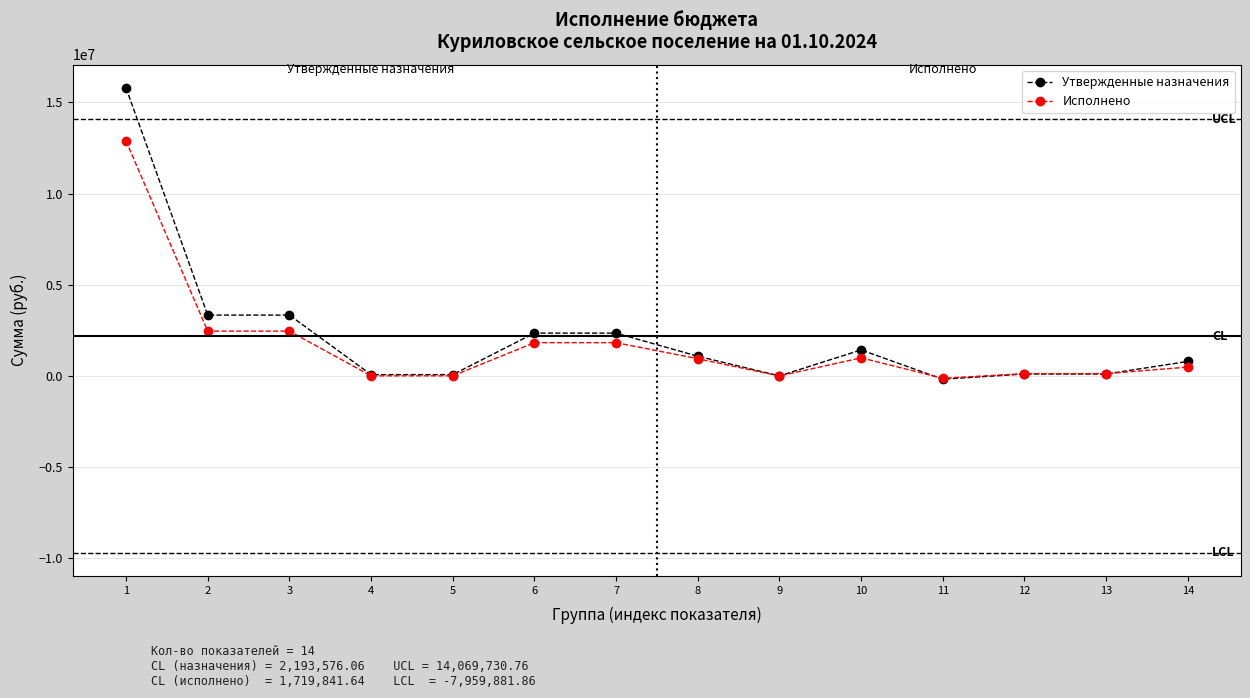

At which category does the chart reach its peak across all series?

1